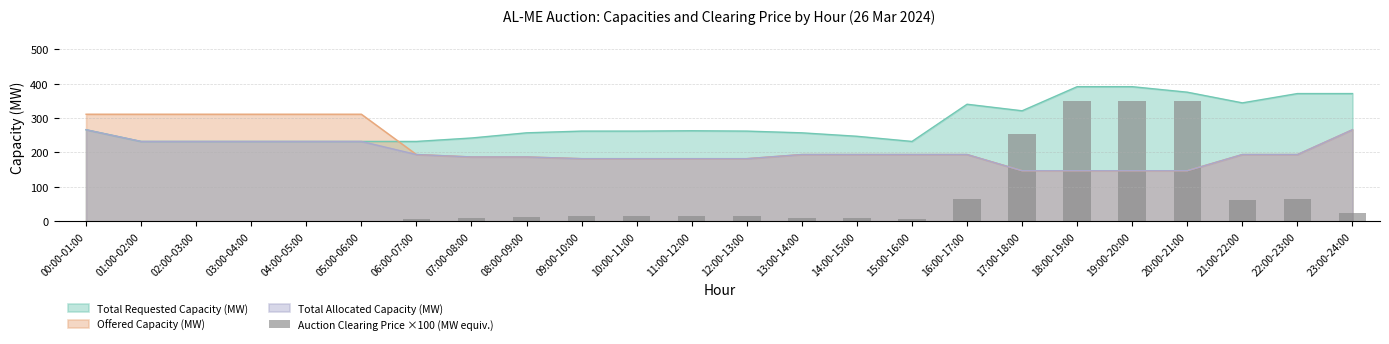

How many values exceed 15?

8